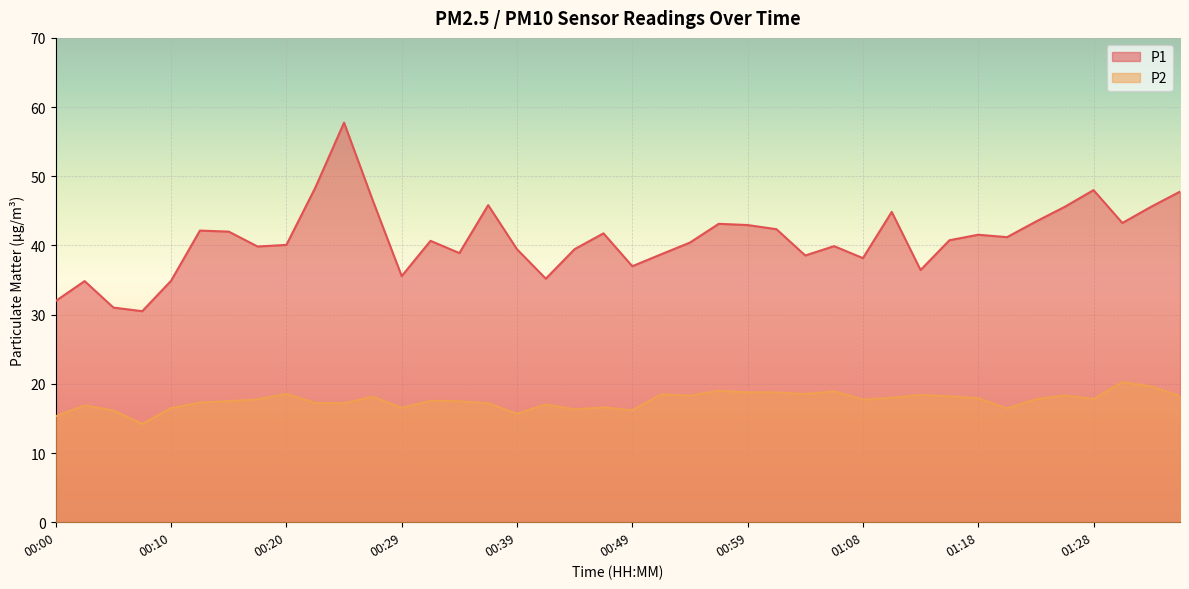

Which series has the largest total across all categories?

P1